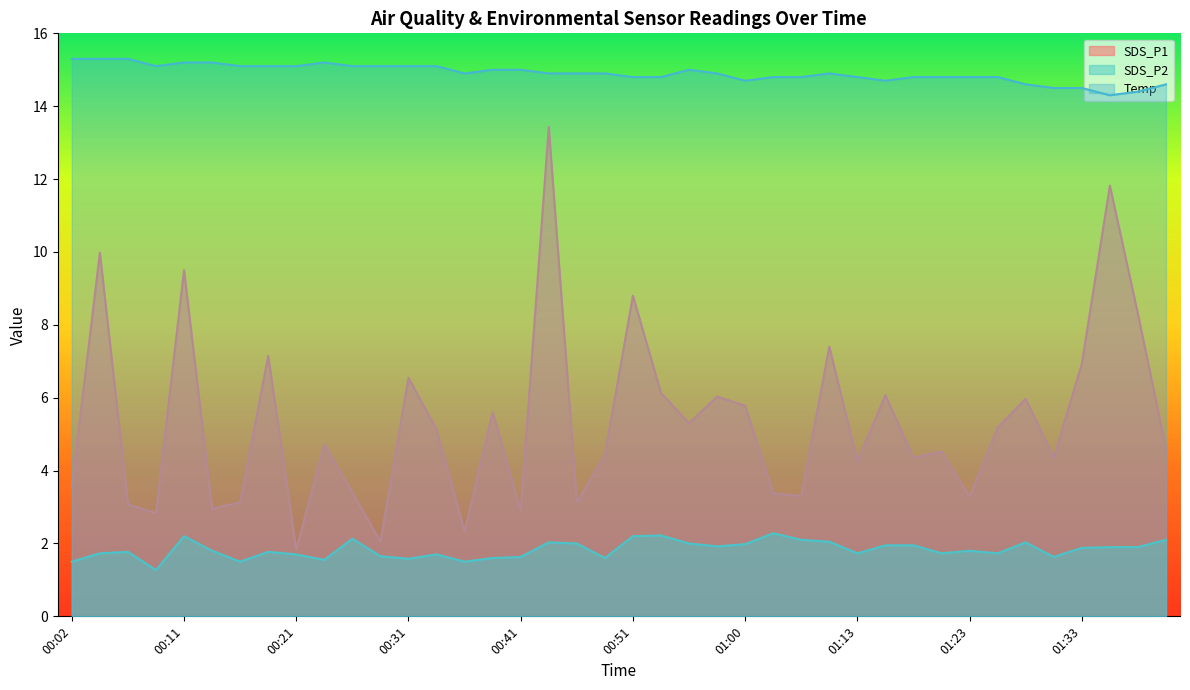

Reading left to right, what are all the values shown in this chart?

SDS_P1: 00:02=3.5	00:04=10.0	00:06=3.1	00:09=2.8	00:11=9.5	00:14=3.0	00:16=3.1	00:19=7.2	00:21=1.8	00:24=4.7	00:26=3.4	00:28=2.0	00:31=6.5	00:33=5.1	00:36=2.3	00:38=5.6	00:41=2.9	00:43=13.4	00:46=3.1	00:48=4.4	00:51=8.8	00:53=6.1	00:56=5.3	00:58=6.0	01:00=5.8	01:03=3.4	01:05=3.3	01:11=7.4	01:13=4.2	01:16=6.1	01:18=4.3	01:21=4.5	01:23=3.3	01:26=5.2	01:28=6.0	01:31=4.3	01:33=6.9	01:36=11.8	01:38=8.3	01:43=4.6
SDS_P2: 00:02=1.5	00:04=1.7	00:06=1.8	00:09=1.3	00:11=2.2	00:14=1.8	00:16=1.5	00:19=1.8	00:21=1.7	00:24=1.6	00:26=2.1	00:28=1.6	00:31=1.6	00:33=1.7	00:36=1.5	00:38=1.6	00:41=1.6	00:43=2.0	00:46=2.0	00:48=1.6	00:51=2.2	00:53=2.2	00:56=2.0	00:58=1.9	01:00=2.0	01:03=2.3	01:05=2.1	01:11=2.0	01:13=1.7	01:16=1.9	01:18=1.9	01:21=1.7	01:23=1.8	01:26=1.7	01:28=2.0	01:31=1.6	01:33=1.9	01:36=1.9	01:38=1.9	01:43=2.1
Temp: 00:02=15.3	00:04=15.3	00:06=15.3	00:09=15.1	00:11=15.2	00:14=15.2	00:16=15.1	00:19=15.1	00:21=15.1	00:24=15.2	00:26=15.1	00:28=15.1	00:31=15.1	00:33=15.1	00:36=14.9	00:38=15.0	00:41=15.0	00:43=14.9	00:46=14.9	00:48=14.9	00:51=14.8	00:53=14.8	00:56=15.0	00:58=14.9	01:00=14.7	01:03=14.8	01:05=14.8	01:11=14.9	01:13=14.8	01:16=14.7	01:18=14.8	01:21=14.8	01:23=14.8	01:26=14.8	01:28=14.6	01:31=14.5	01:33=14.5	01:36=14.3	01:38=14.4	01:43=14.6